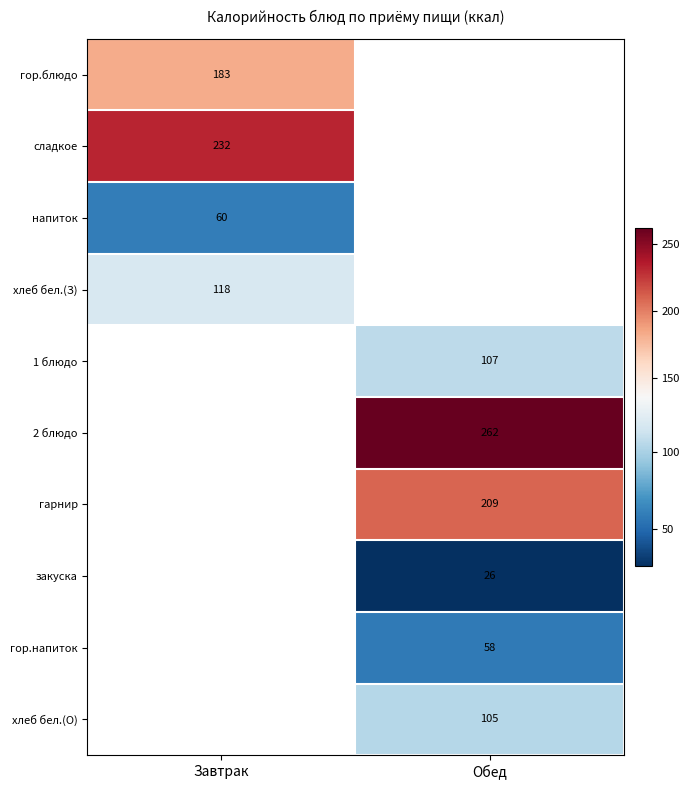

Is it true that напиток equals 60 at Завтрак?

True